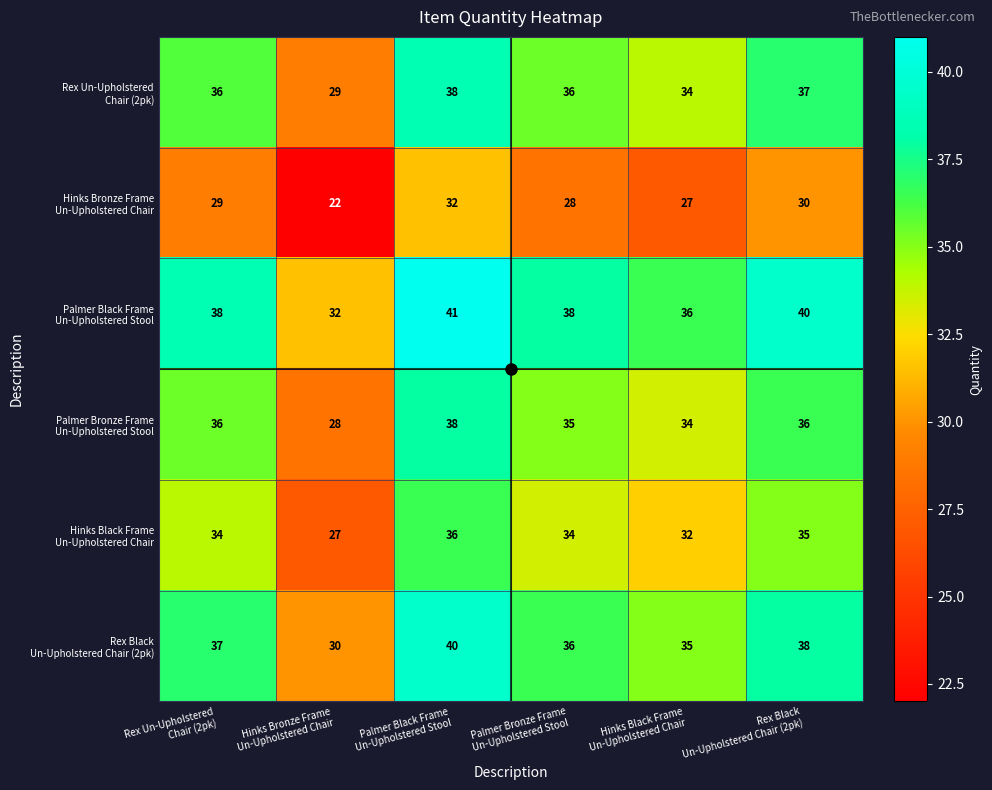

What is the maximum value shown in the chart?

41